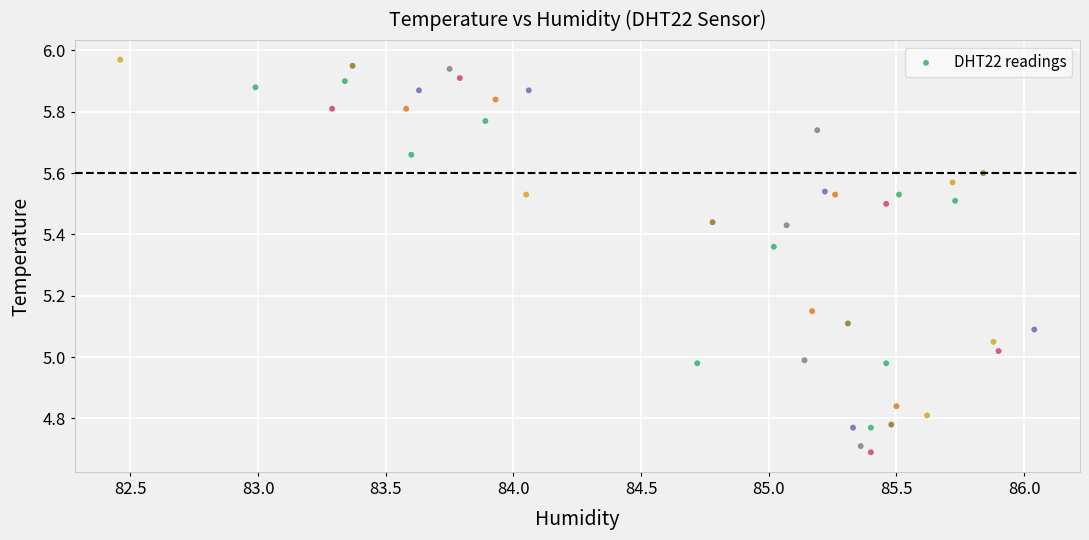

What is the range of Y values (max minus min)?

1.3